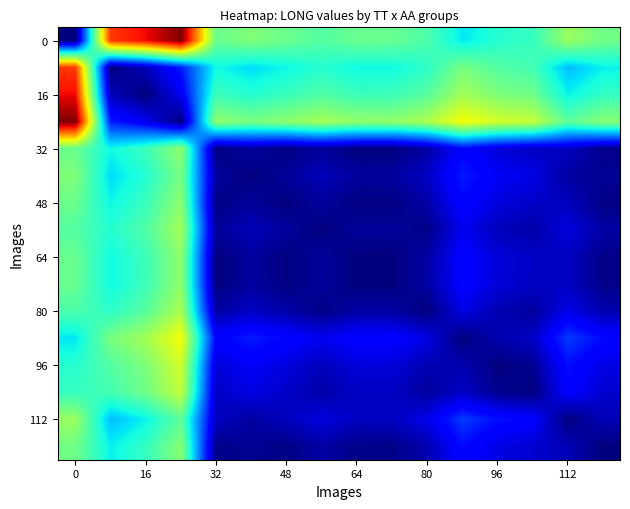

Count the number of categories in the chart.

16